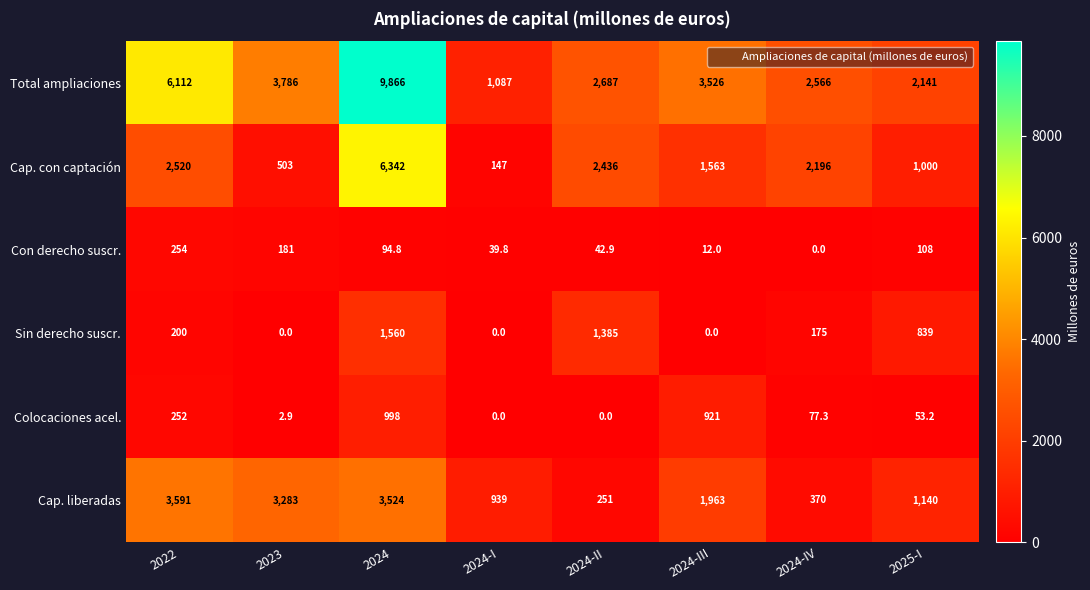

Which series has the largest total across all categories?

Total ampliaciones